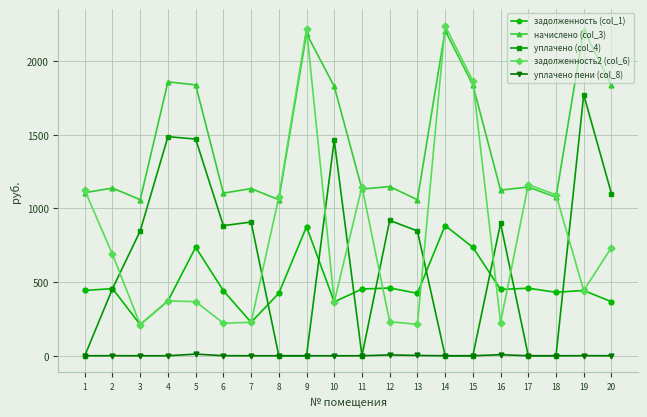

How many data points in уплачено (col_4) are less than 847?

9